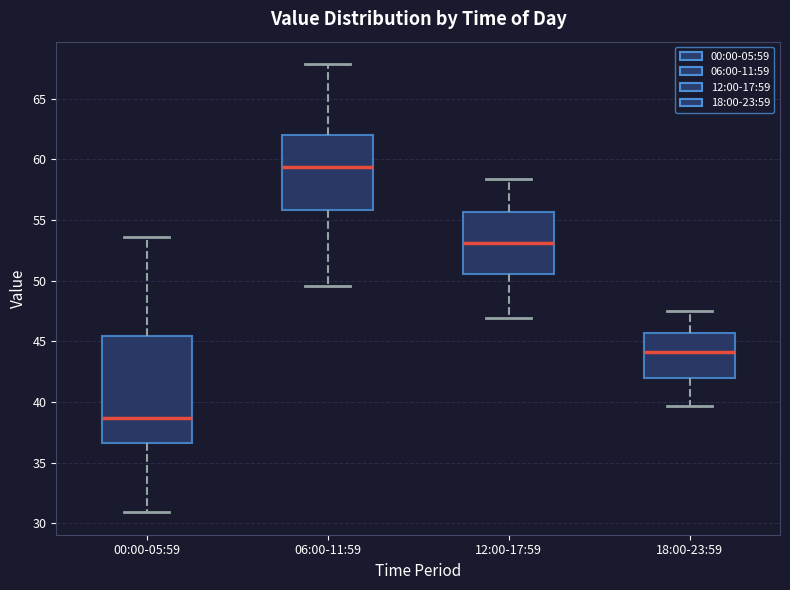

Reading left to right, transcribe this box plot: for each box, give where its median line is, the range the box spans, and where its two whiskers end, as read against the y-axis. The values are not printed on the chart, so give them approximately, as read against the axis.

00:00-05:59: median 38.5, box 36.5 to 45.5, whiskers 31.0 to 53.5
06:00-11:59: median 59.5, box 56.0 to 62.0, whiskers 49.5 to 68.0
12:00-17:59: median 53.0, box 50.5 to 55.5, whiskers 47.0 to 58.5
18:00-23:59: median 44.0, box 42.0 to 45.5, whiskers 39.5 to 47.5